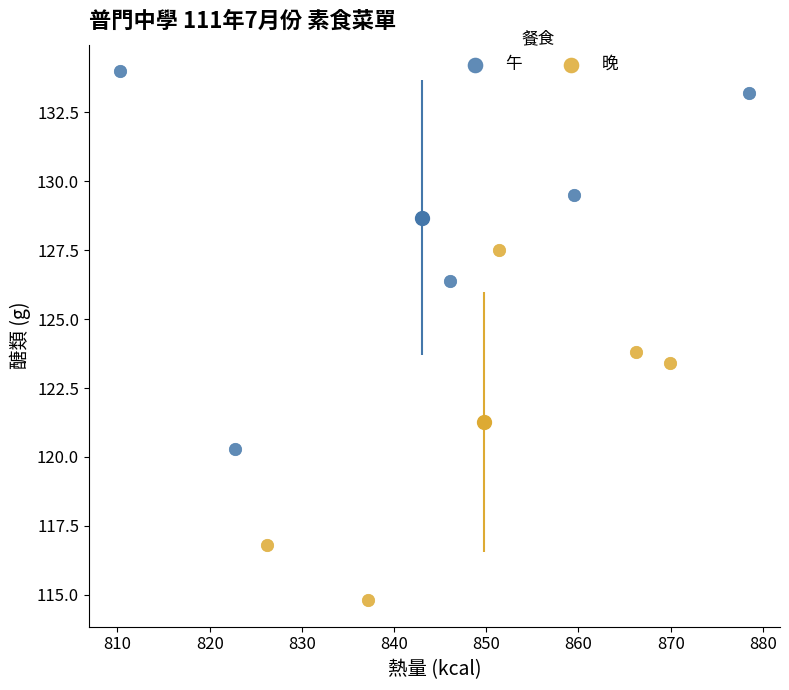

Which series contains the highest Y value?

午